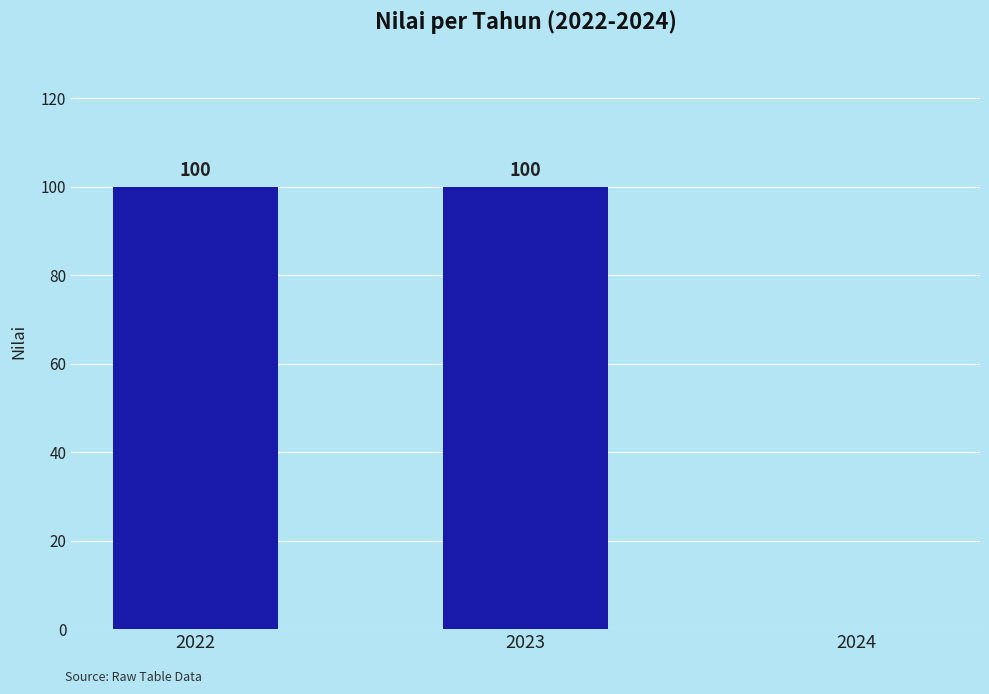

The value at 2022 is 163. True or false?

False